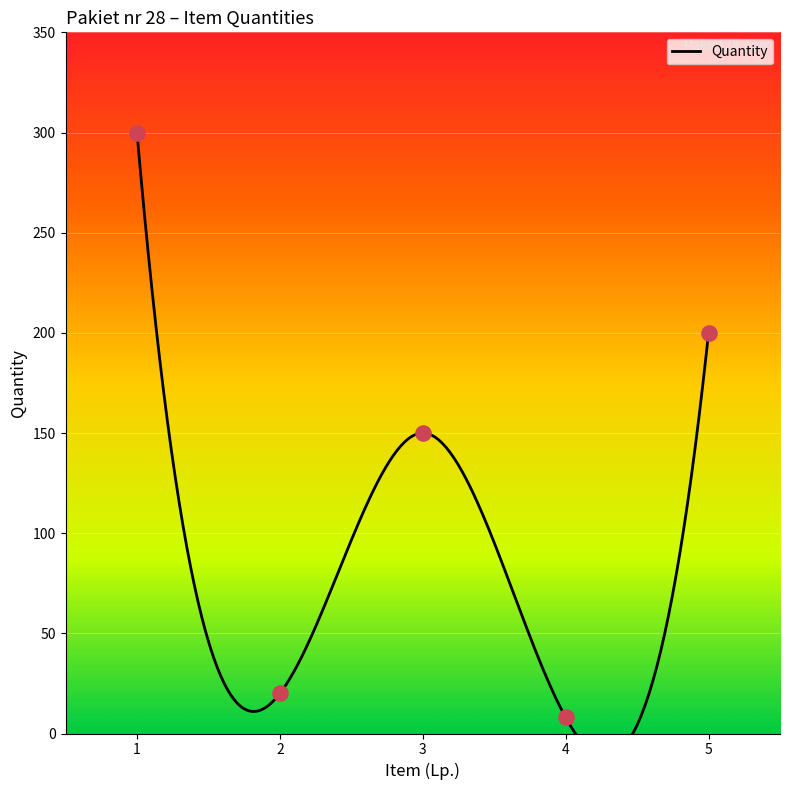

What is the ratio of the value at 4 to the value at 3?

0.1